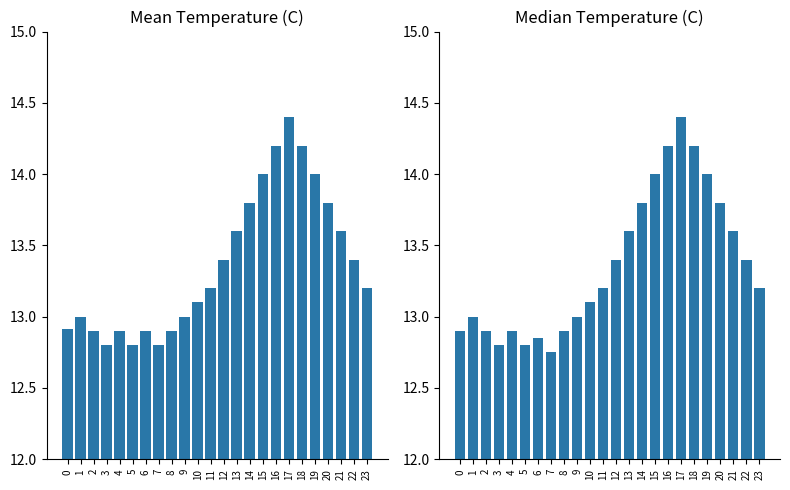

Which series has the largest total across all categories?

Mean Temperature (C)